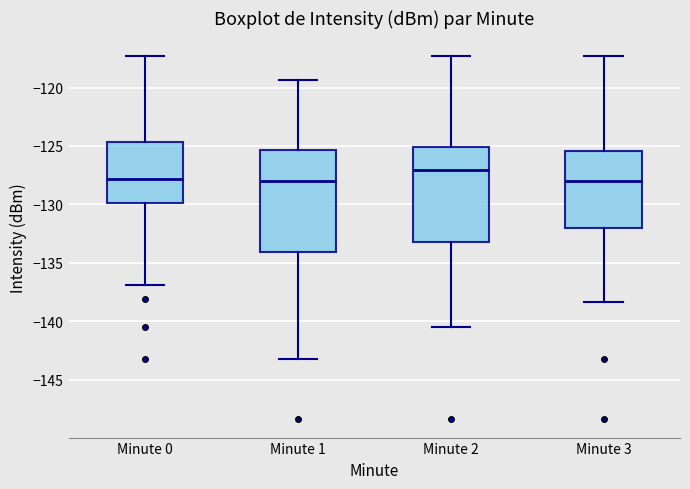

Reading left to right, read every box against the y-axis: the position of its median line, the range the box covers, and the ends of its whiskers. The values are not printed on the chart, so give them approximately, as read against the axis.

Minute 0: median -128.0, box -130.0 to -124.5, whiskers -137.0 to -117.5
Minute 1: median -128.0, box -134.0 to -125.5, whiskers -143.0 to -119.5
Minute 2: median -127.0, box -133.5 to -125.0, whiskers -140.5 to -117.5
Minute 3: median -128.0, box -132.0 to -125.5, whiskers -138.5 to -117.5